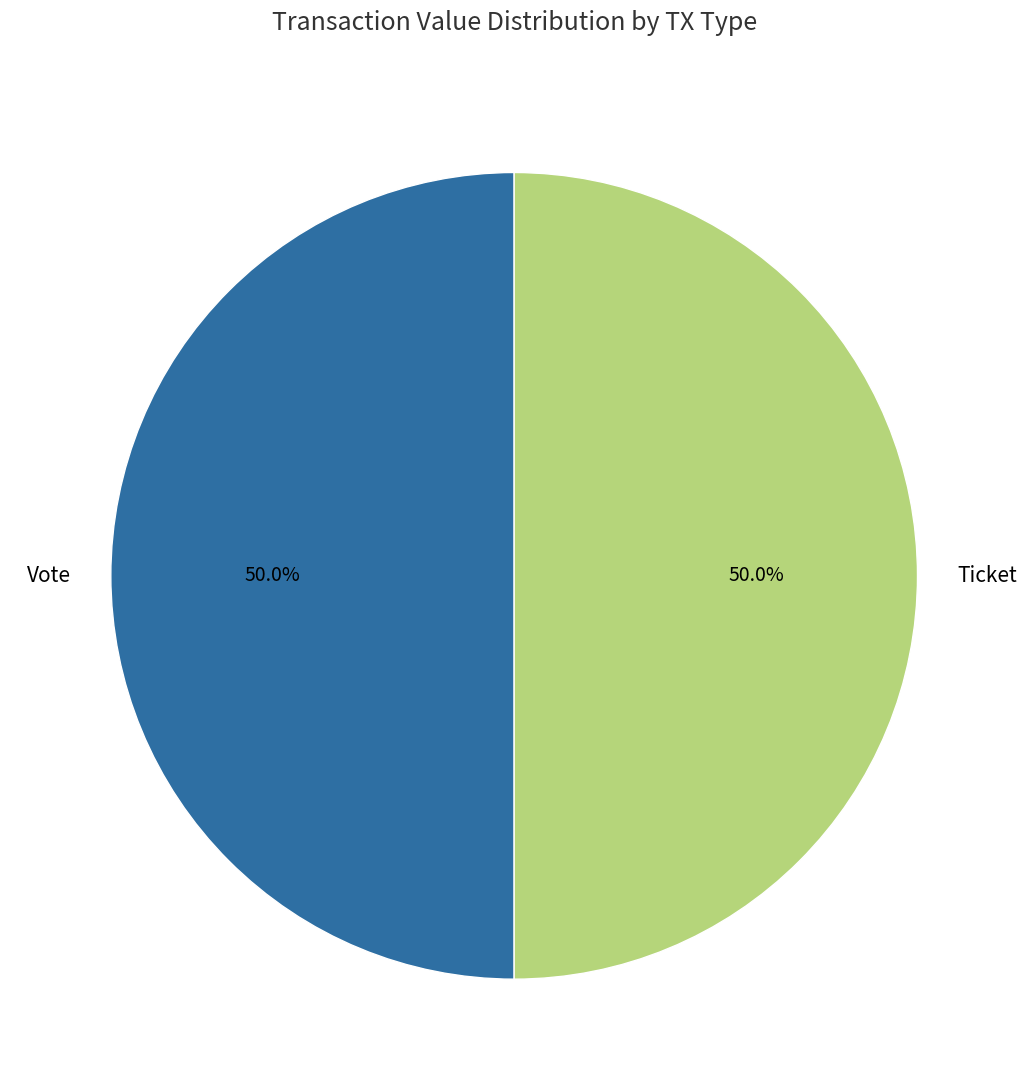

Is the sum of Ticket and Vote greater than half?

Yes